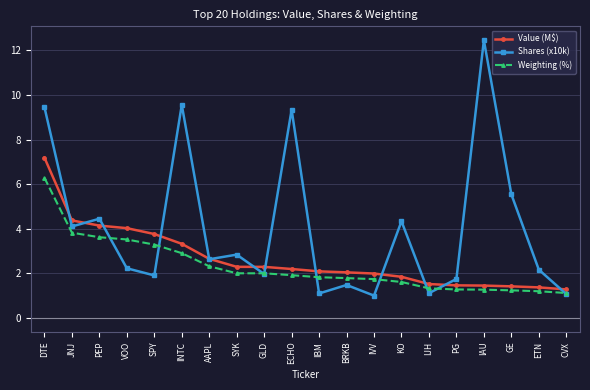

Is the value of Value (M$) at IAU greater than the value of Weighting (%) at KO?

No